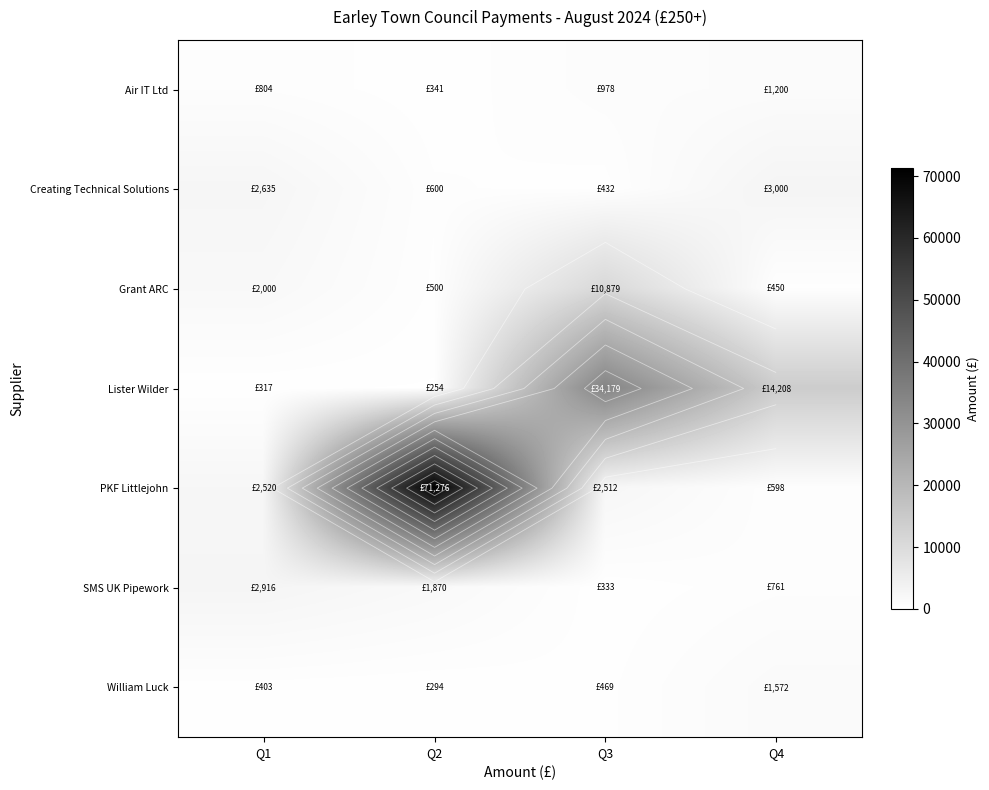

Is the value of Creating Technical Solutions at Q3 greater than the value of SMS UK Pipework at Q3?

Yes